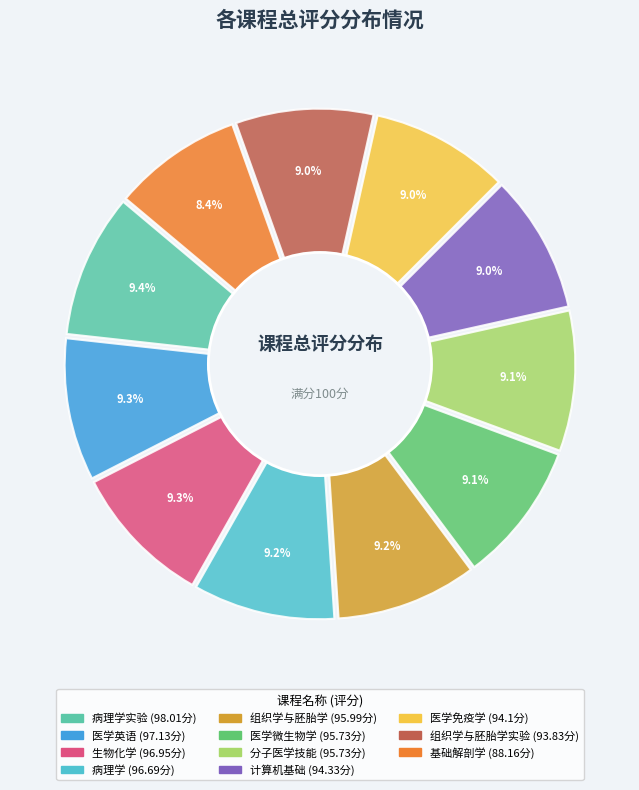

Which slice is the smallest?

基础解剖学